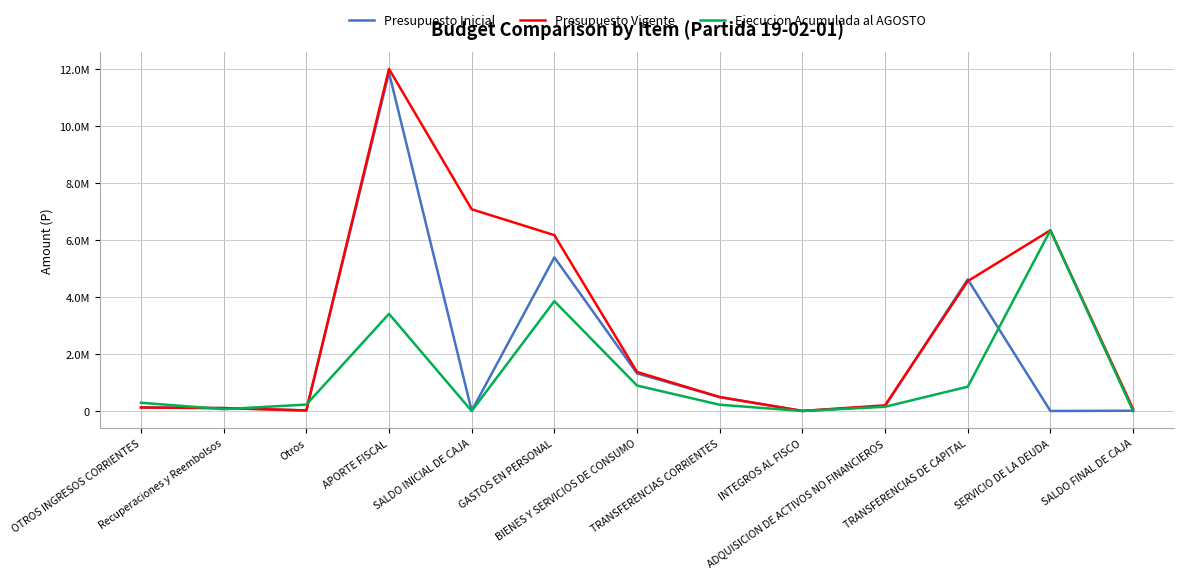

After their last crossing, which series has the higher values: Ejecucion Acumulada al AGOSTO or Presupuesto Vigente?

Presupuesto Vigente